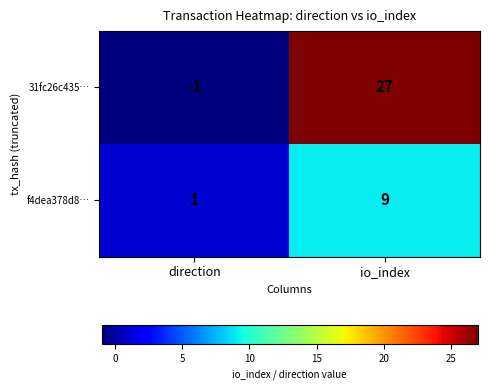

Which series has the largest total across all categories?

31fc26c435…